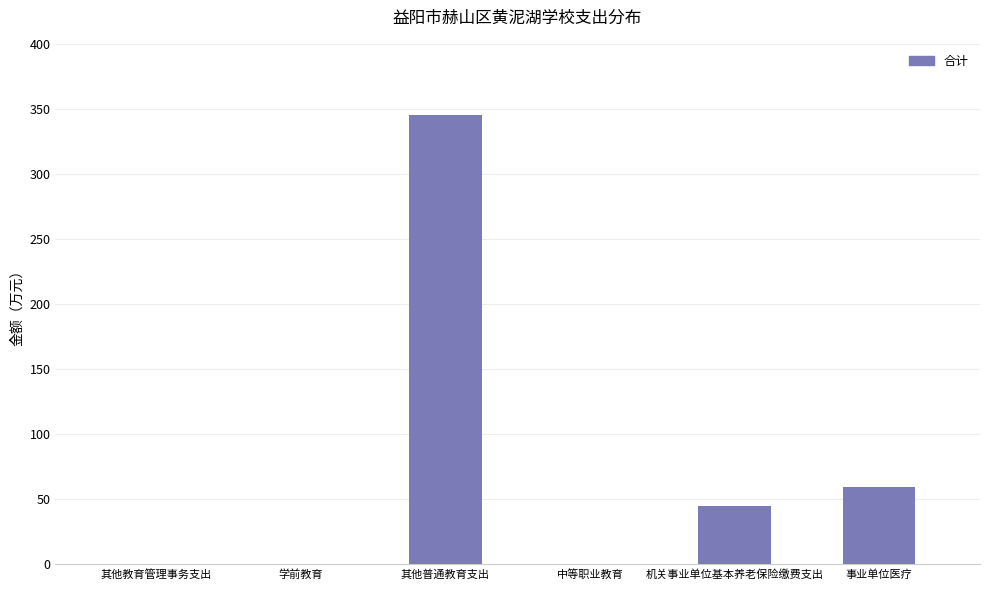

What is the ratio of the value at 机关事业单位基本养老保险缴费支出 to the value at 事业单位医疗?

0.7